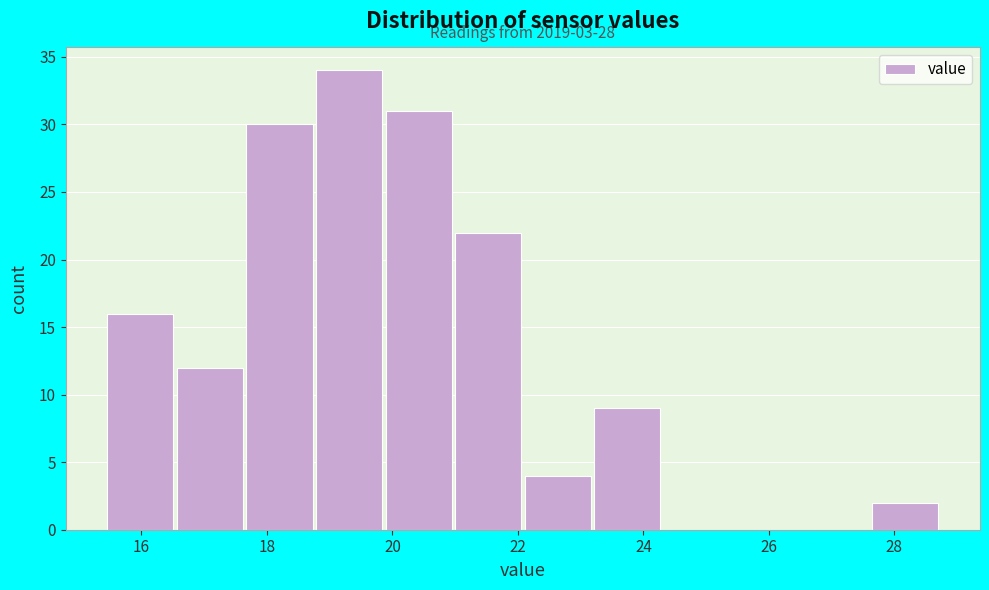

Over which range of the x-axis is the bar tallest?

18.8 to 19.8